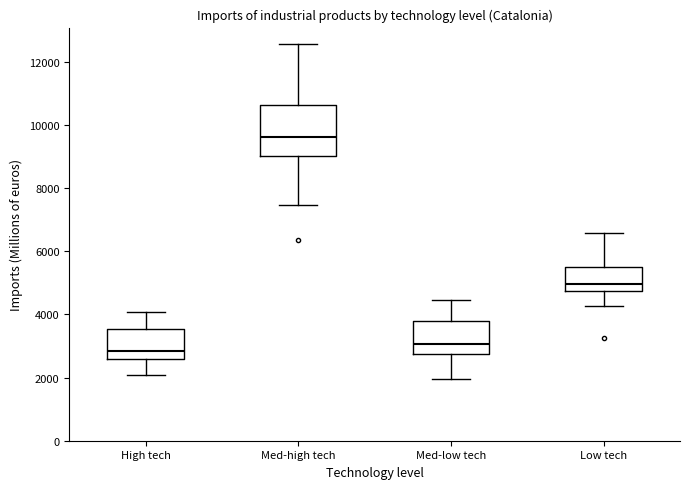

Which box is the tallest, from its lower edge to its upper edge?

Med-high tech